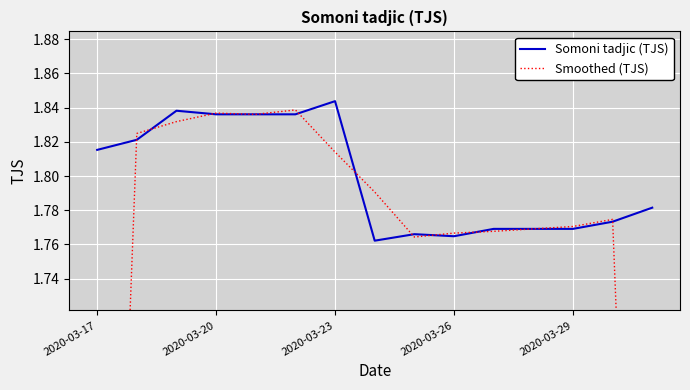

What are all the series names shown in the legend?

Somoni tadjic (TJS), Smoothed (TJS)